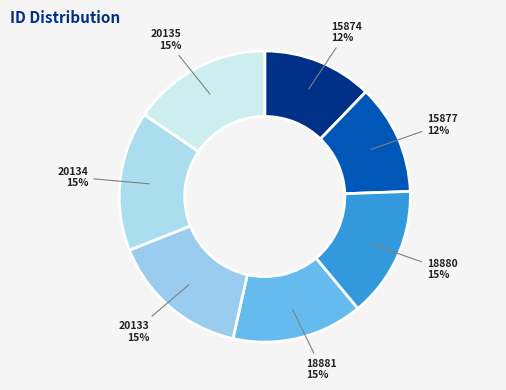

To the nearest percent, what portion does 15874 represent?

12%